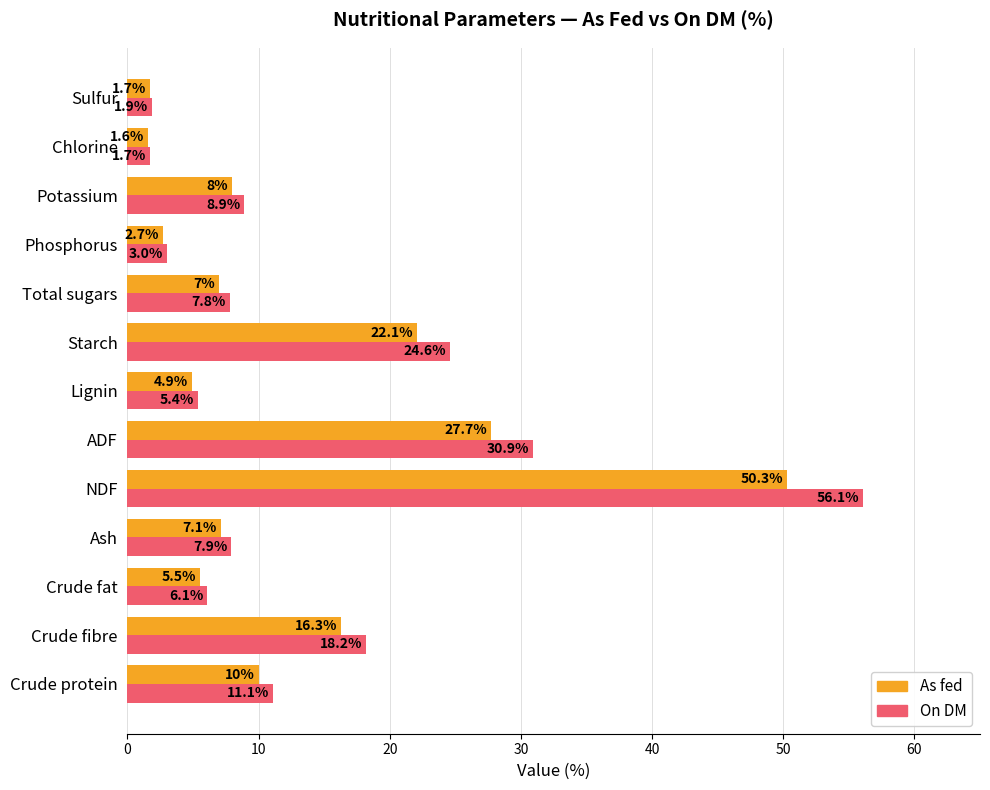

What is the maximum value for As fed?

50.3